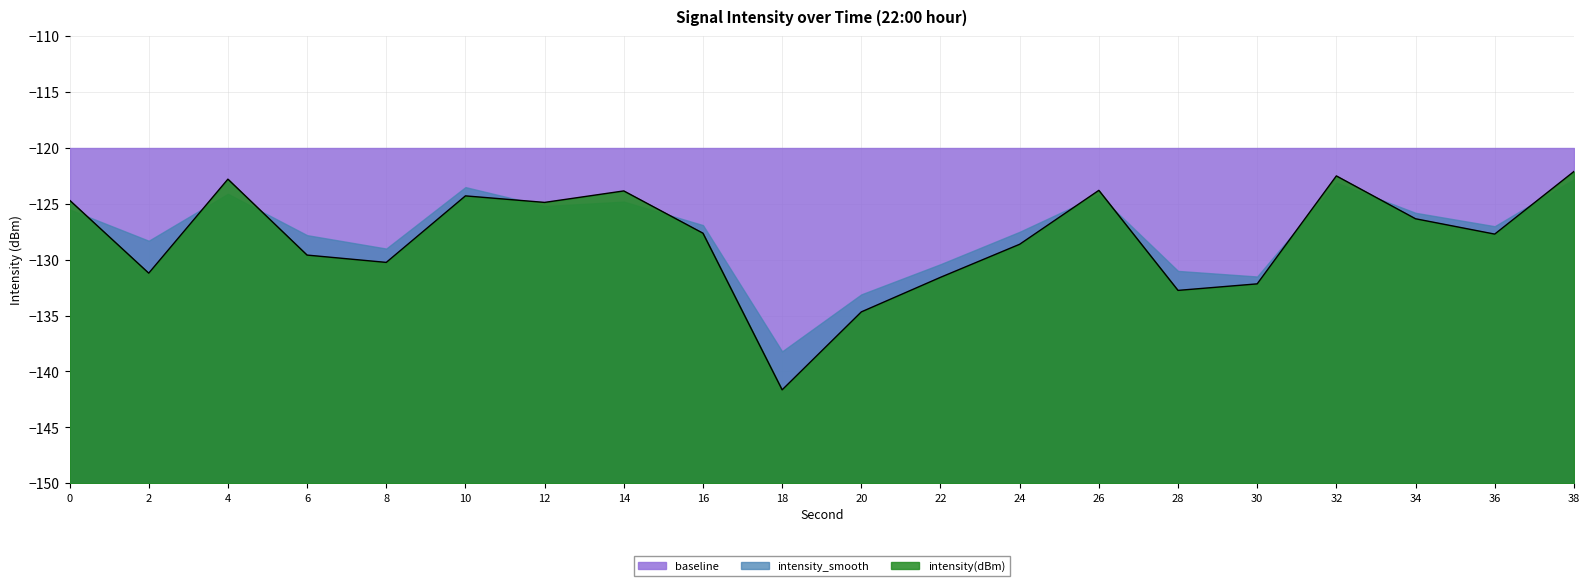

What are all the series names shown in the legend?

baseline, intensity_smooth, intensity(dBm)